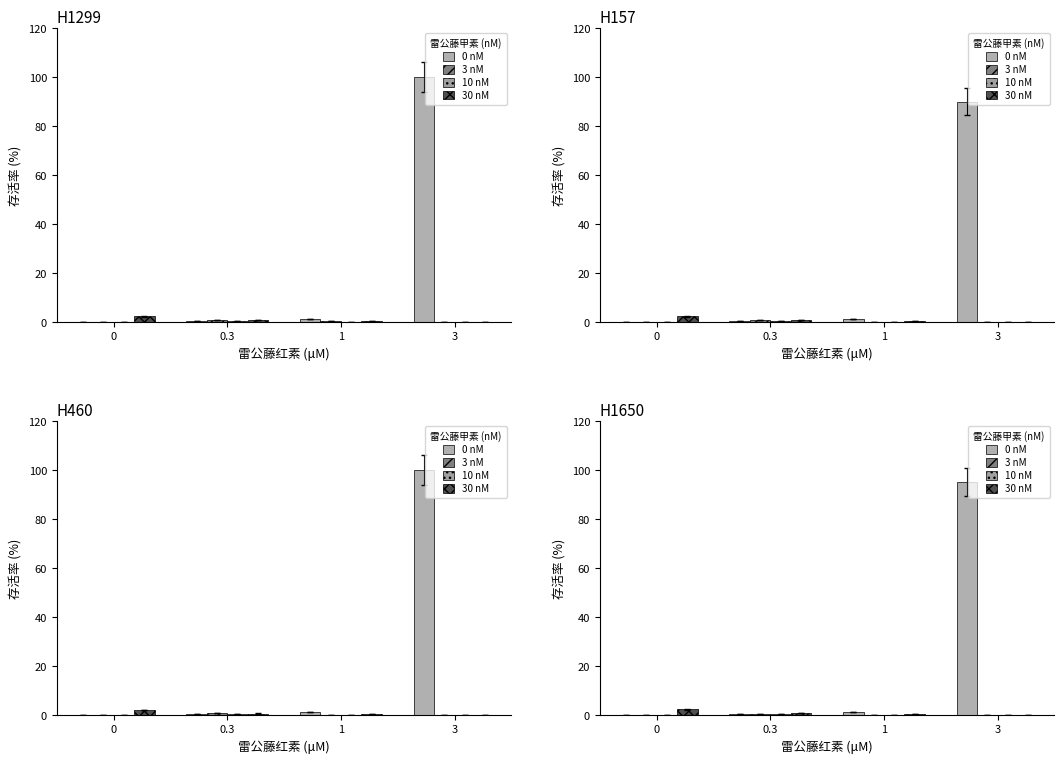

What is the label of the 2nd bar from the left?

0.3